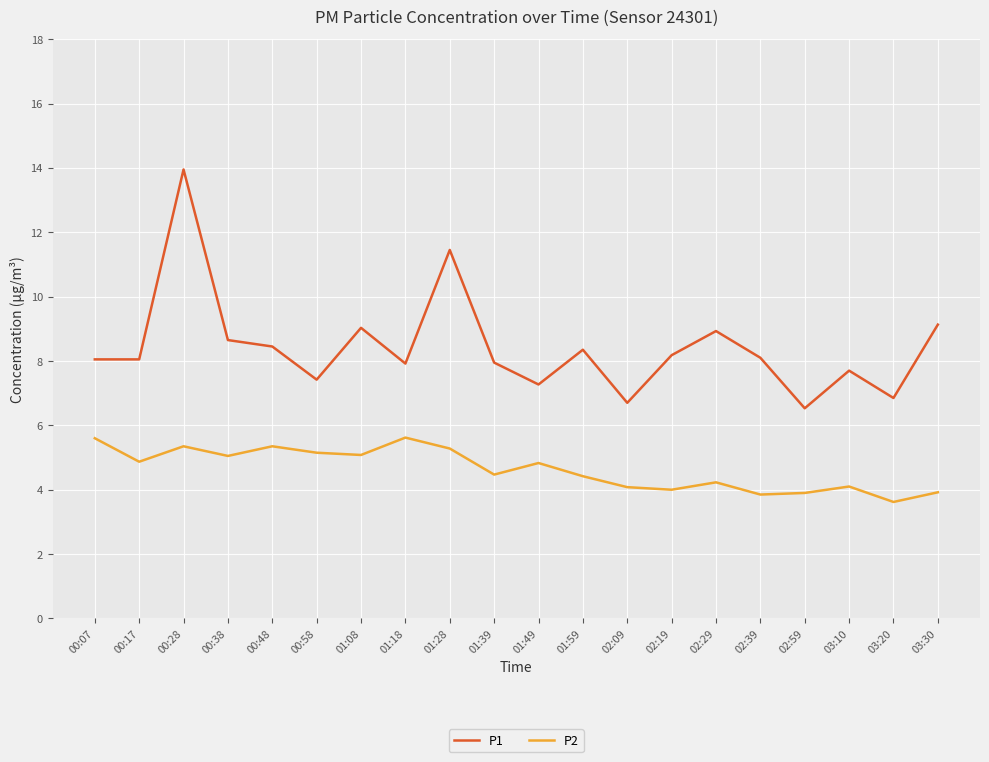

At which category is the sum across all series the highest?

00:28